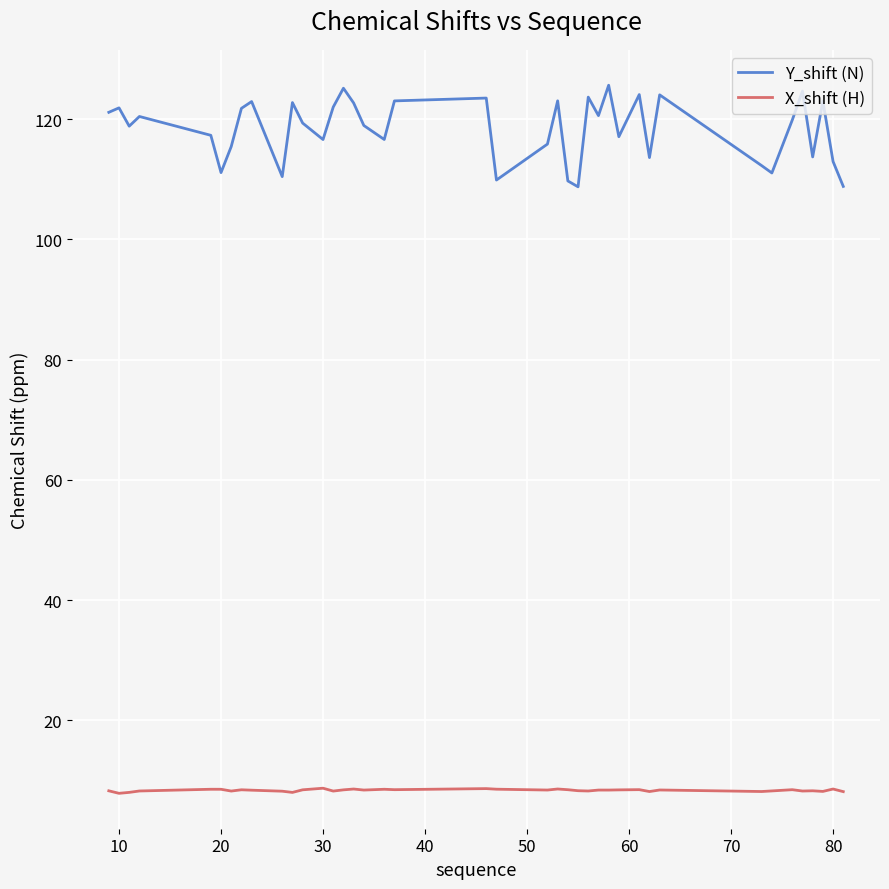

What is the greatest value displayed?

125.6